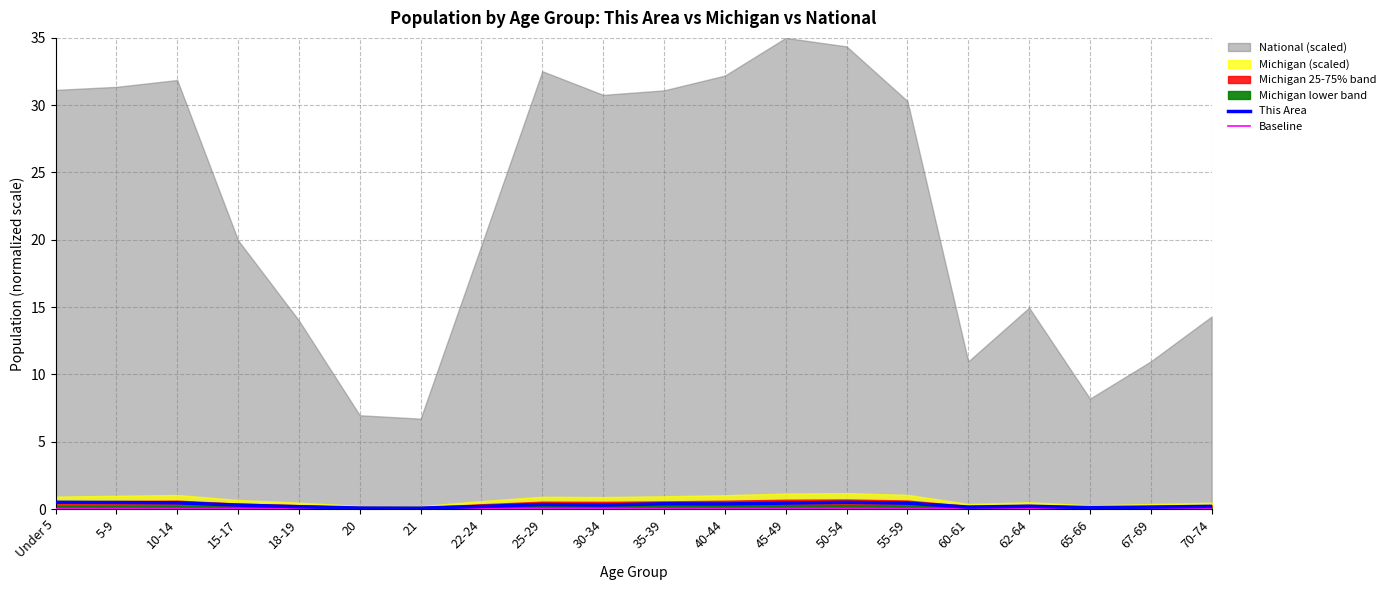

Reading left to right, extract all data points from this chart.

This Area: Under 5=0.5	5-9=0.5	10-14=0.5	15-17=0.3	18-19=0.2	20=0.1	21=0.1	22-24=0.2	25-29=0.3	30-34=0.3	35-39=0.4	40-44=0.4	45-49=0.4	50-54=0.5	55-59=0.4	60-61=0.1	62-64=0.2	65-66=0.1	67-69=0.1	70-74=0.2
Baseline: Under 5=0.0	5-9=0.0	10-14=0.0	15-17=0.0	18-19=0.0	20=0.0	21=0.0	22-24=0.0	25-29=0.0	30-34=0.0	35-39=0.0	40-44=0.0	45-49=0.0	50-54=0.0	55-59=0.0	60-61=0.0	62-64=0.0	65-66=0.0	67-69=0.0	70-74=0.0